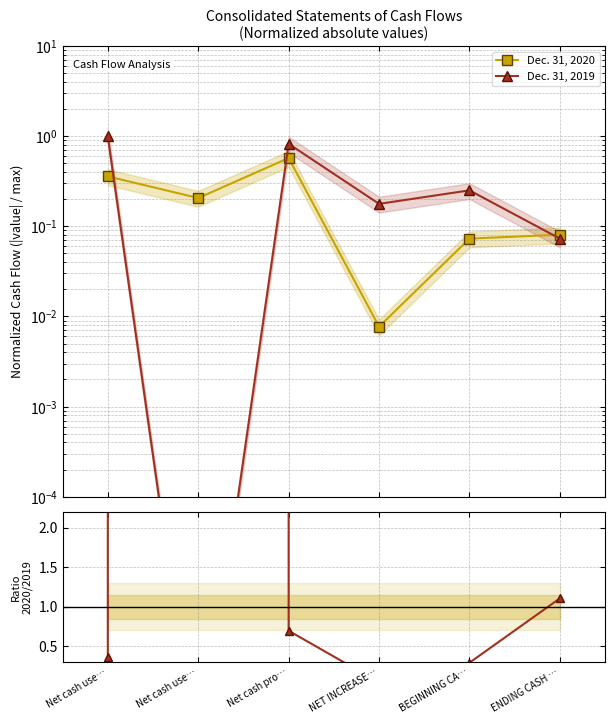

True or false: Dec. 31, 2020 and 2020/2019 intersect in this chart.

False